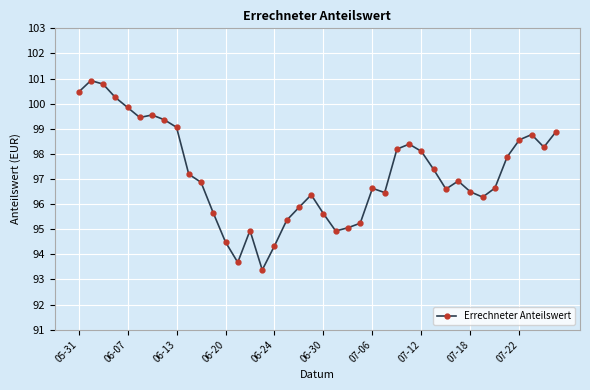

True or false: there are more than 0 points higher than both neighbors.

True